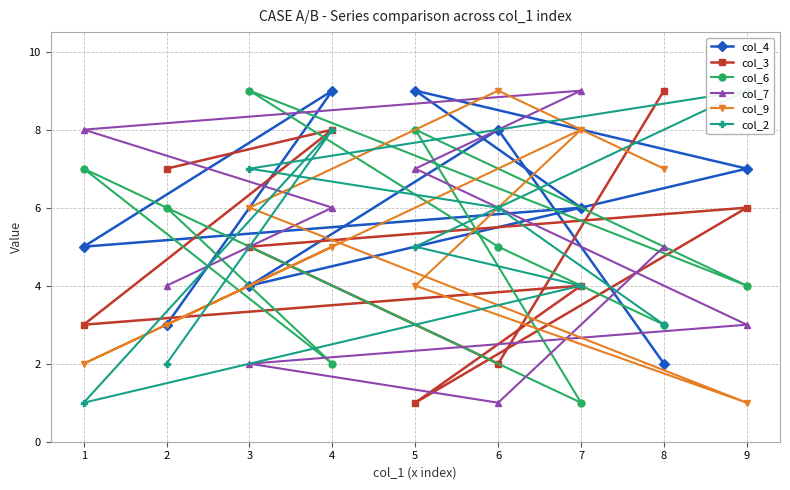

The col_4 series shows 5 at 1. True or false?

True